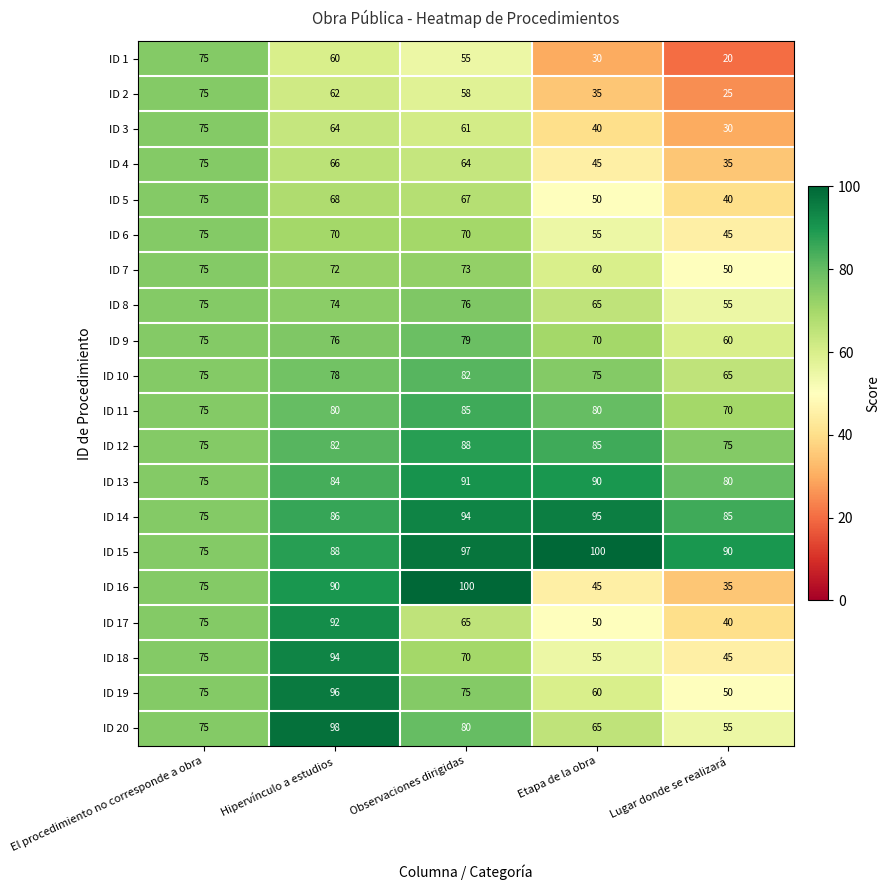

Rank the series at Hipervínculo a estudios from highest to lowest value.

ID 20, ID 19, ID 18, ID 17, ID 16, ID 15, ID 14, ID 13, ID 12, ID 11, ID 10, ID 9, ID 8, ID 7, ID 6, ID 5, ID 4, ID 3, ID 2, ID 1